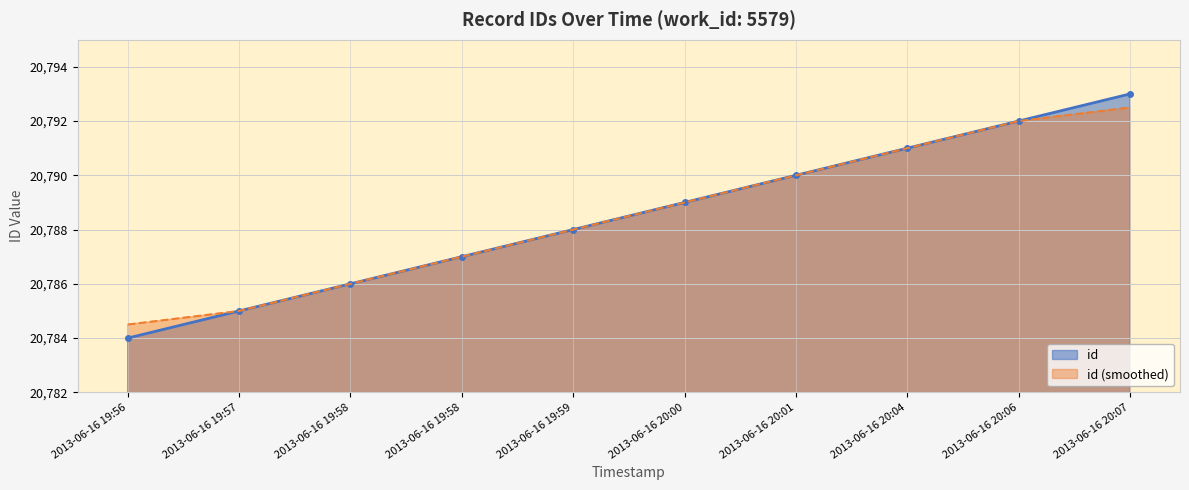

What is the average value?

20788